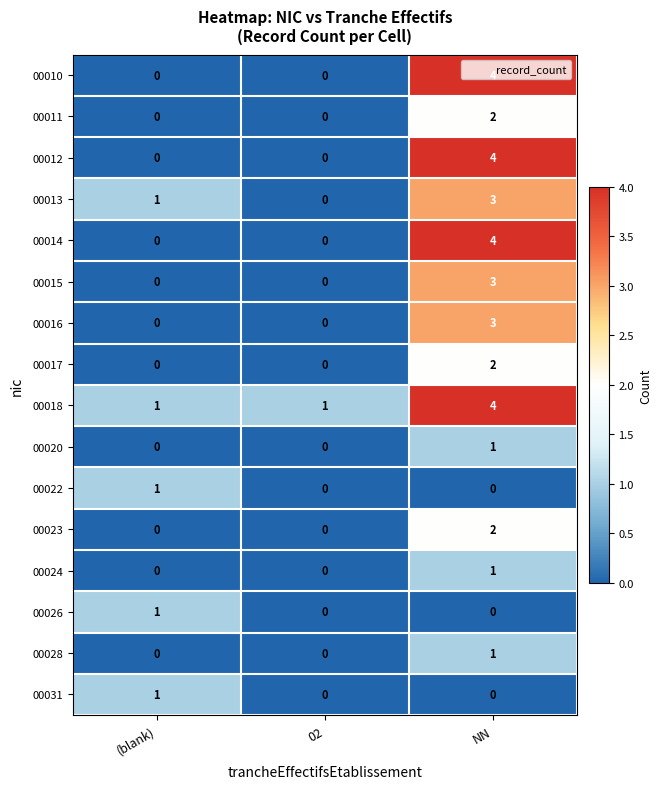

At how many categories does at least one series exceed 3?

1